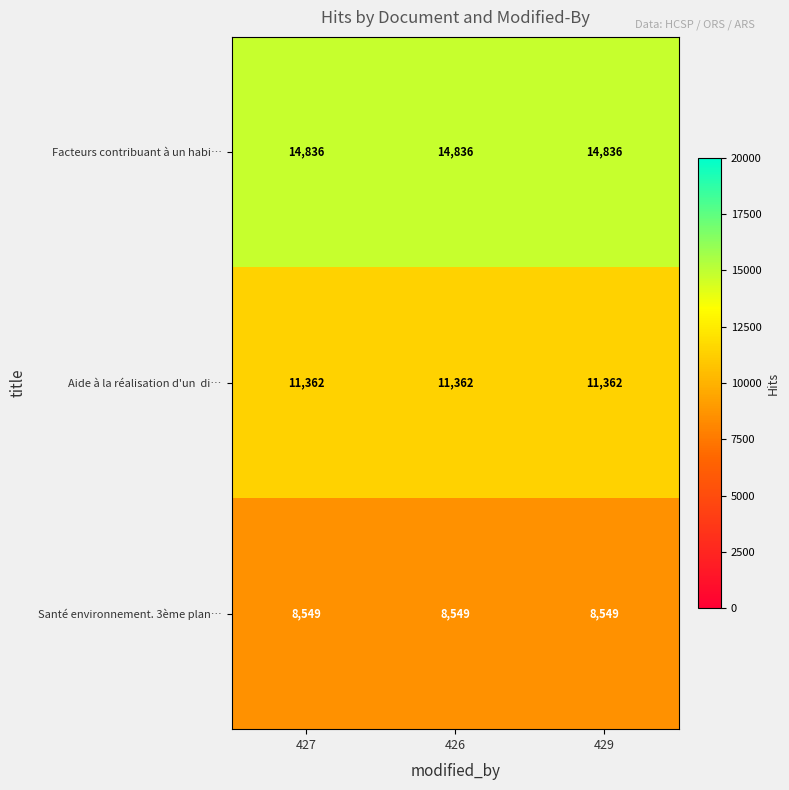

What is the smallest value displayed?

8549